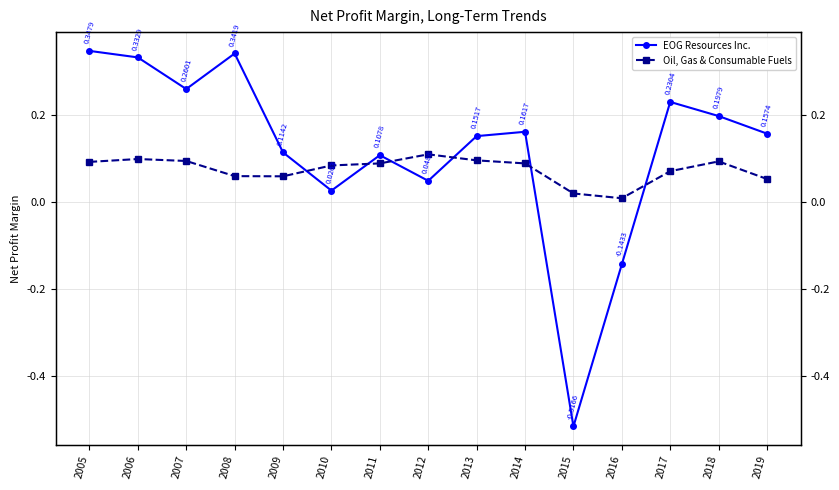

In Oil, Gas & Consumable Fuels, how many points are higher than both neighbors (excluding endpoints)?

3